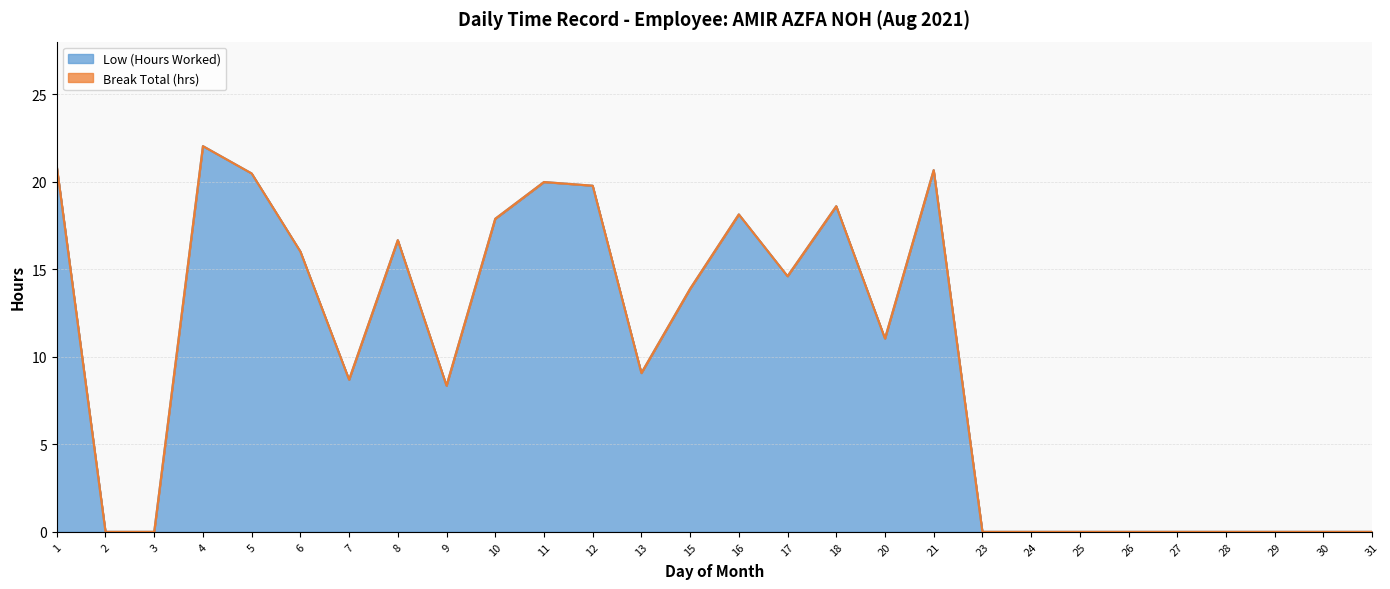

Which has a higher value, 30 or 31?

30